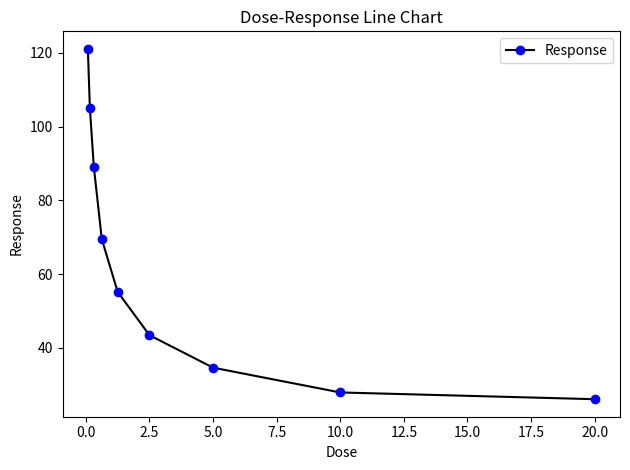

What is the difference between the second highest and minimum values?

79.0